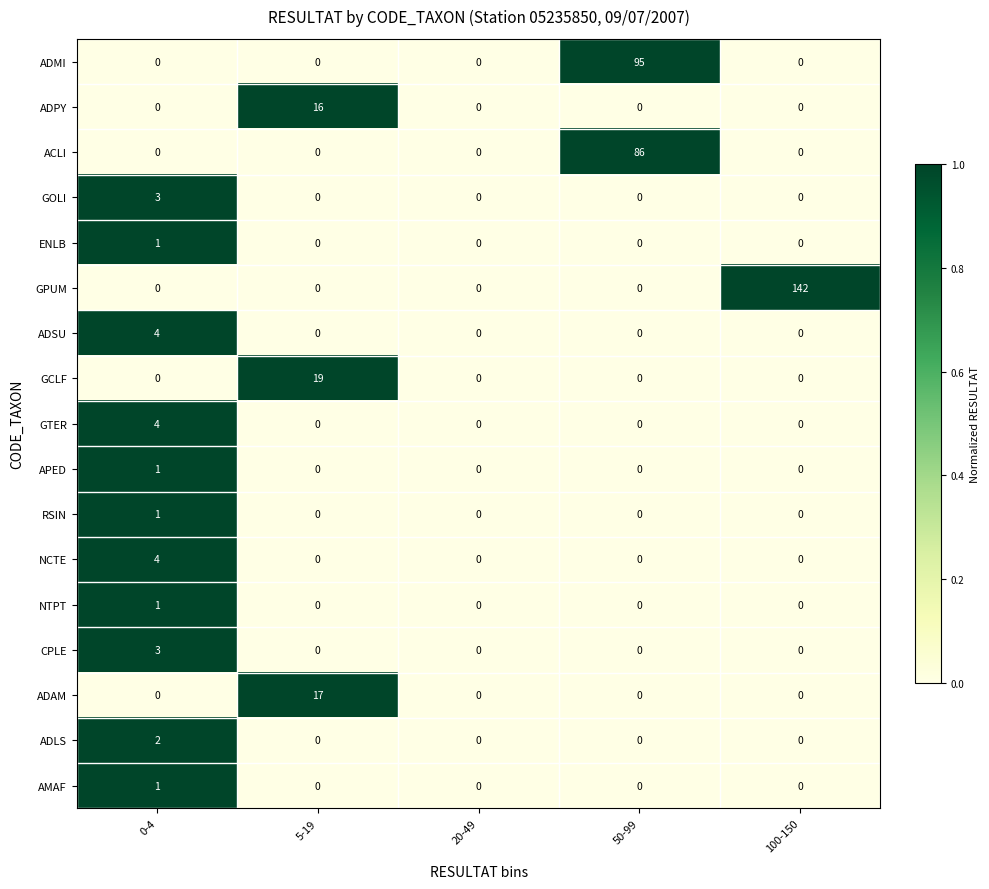

Which series has the largest total across all categories?

GPUM